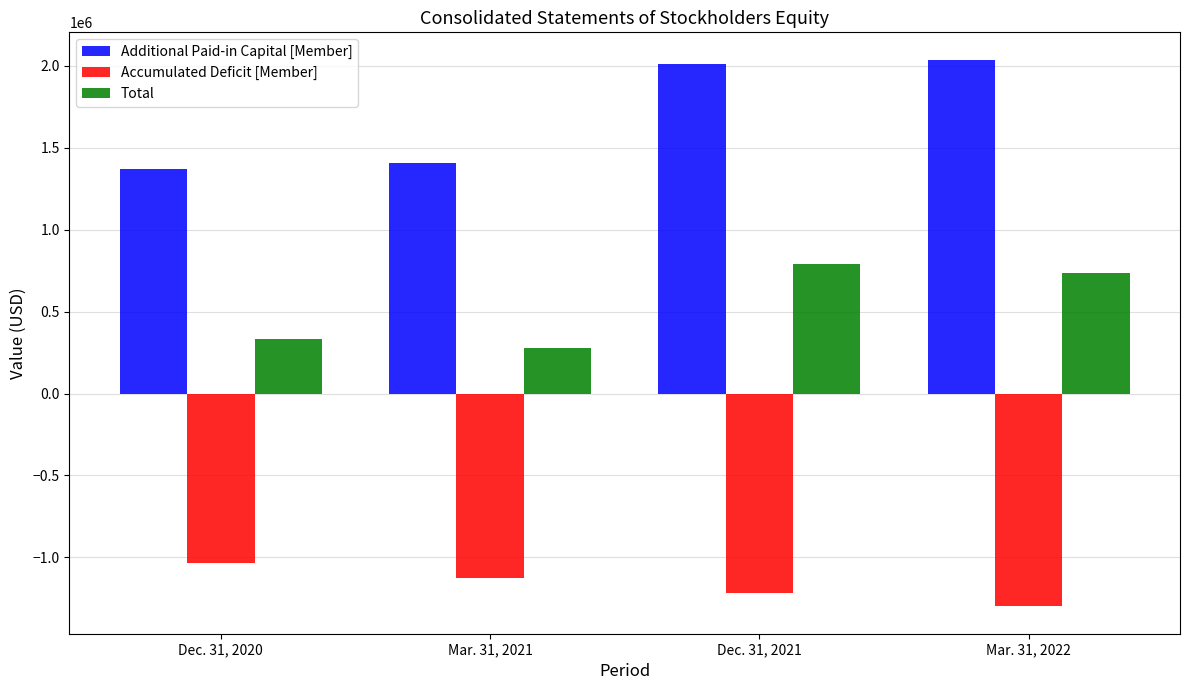

Which series has the largest range (max minus min)?

Additional Paid-in Capital [Member]